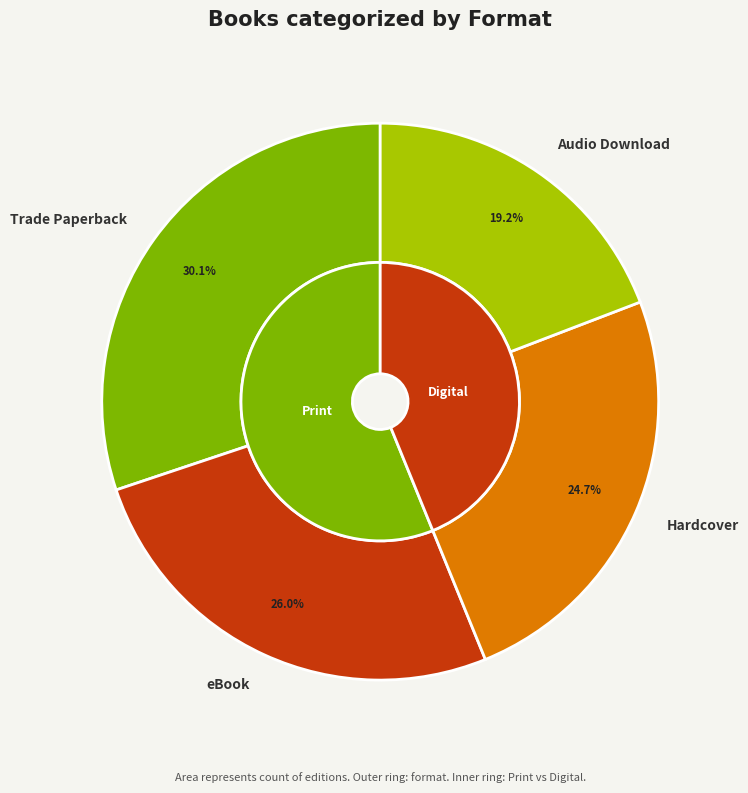

To the nearest percent, what is the combined percentage of Trade Paperback and eBook?

56%